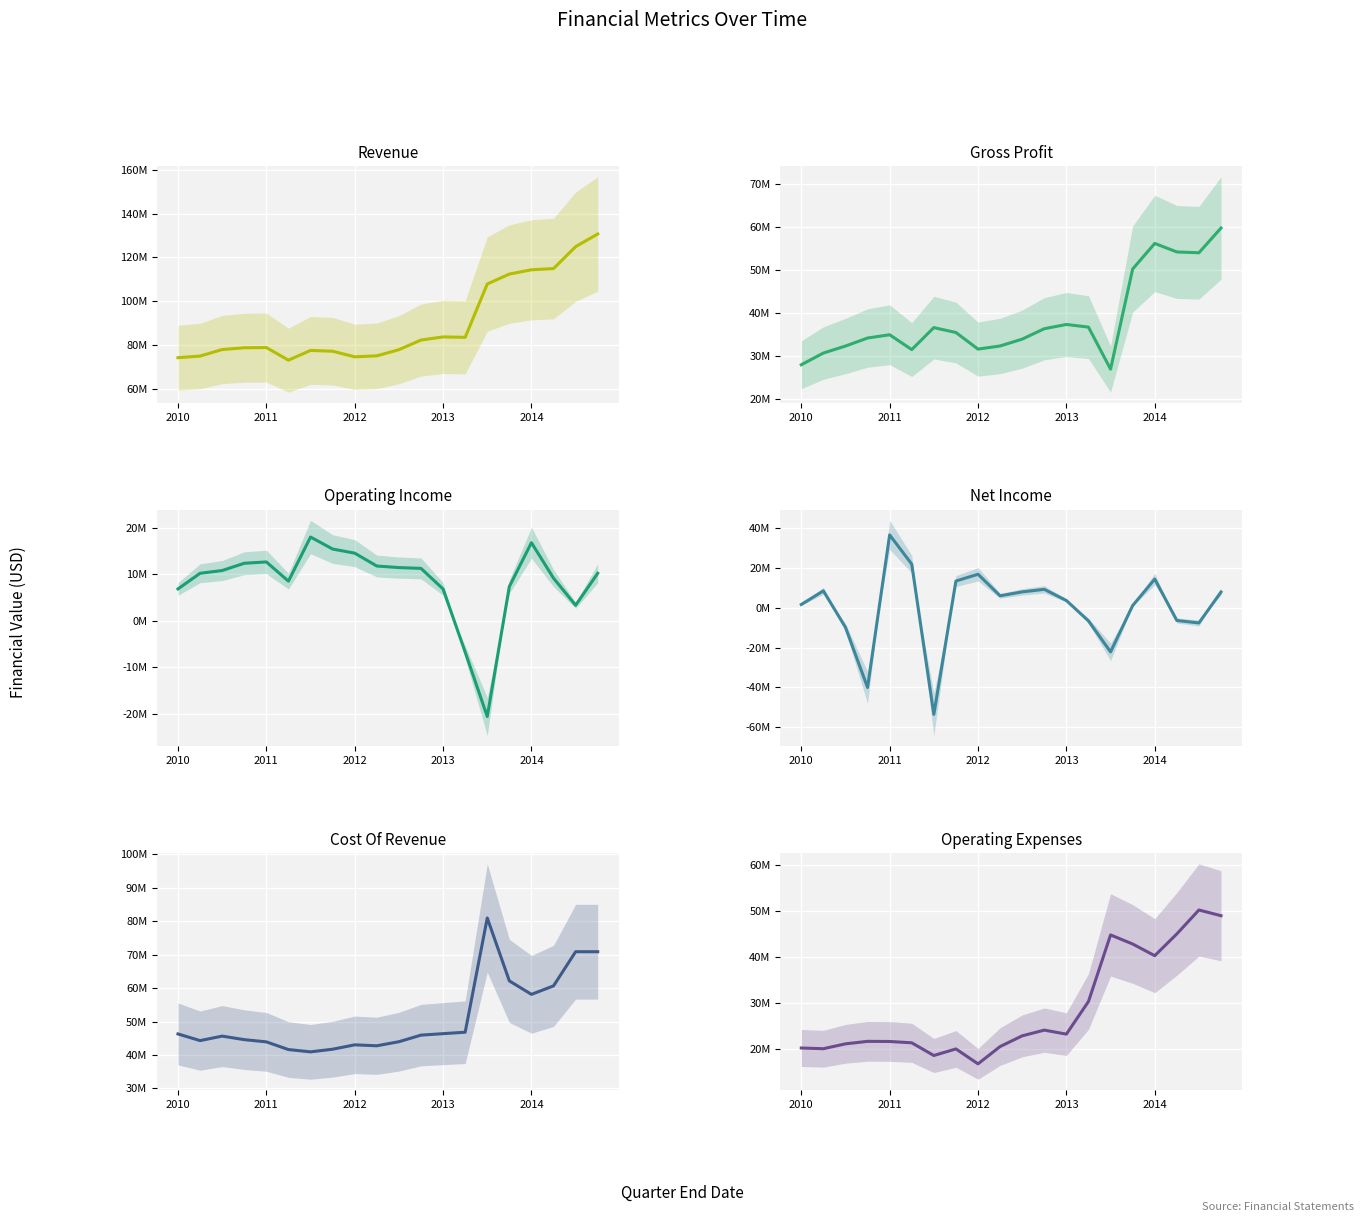

Rank the series by their maximum value, from lowest to highest.

Operating Income, Net Income, Operating Expenses, Gross Profit, Cost Of Revenue, Revenue